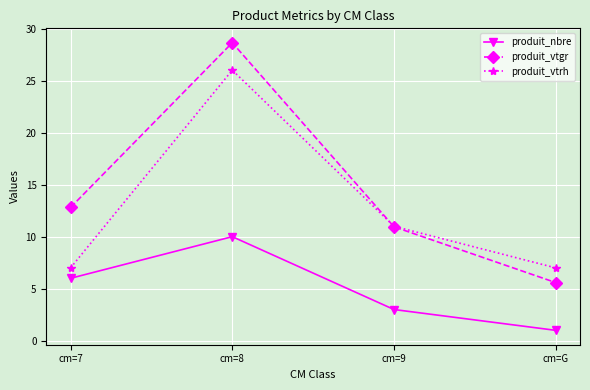

Is it true that produit_nbre equals 2.3 at cm=8?

False